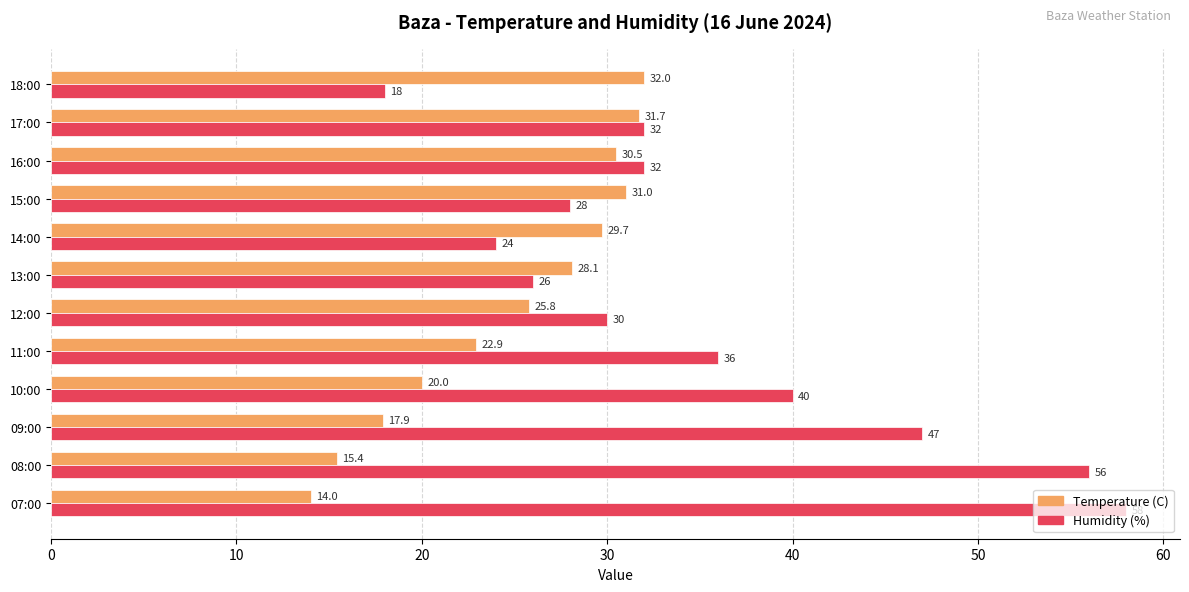

What is the sum of all Humidity (%) values?

427.0